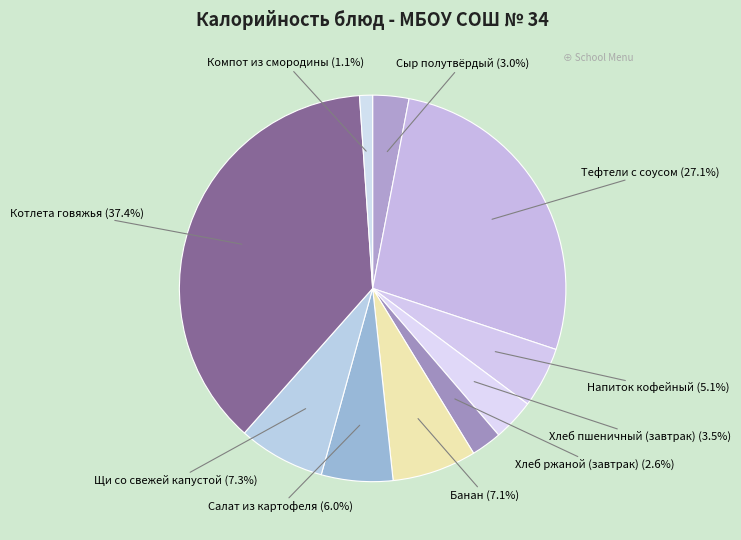

What percentage is the Хлеб ржаной (завтрак) slice, to the nearest percent?

3%